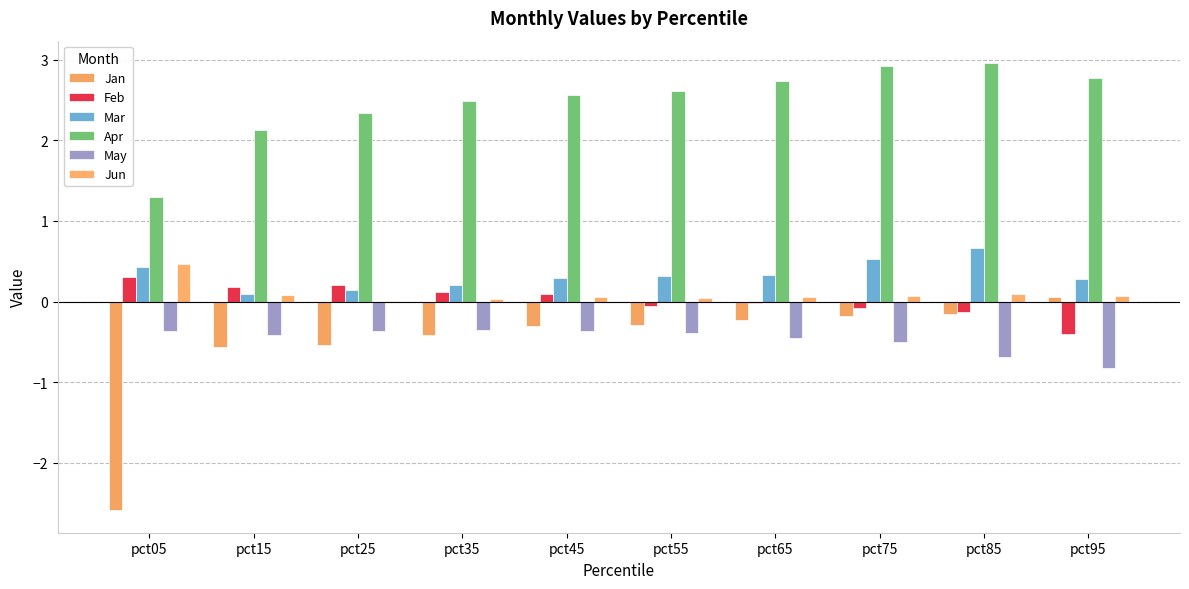

Which series changed the most between pct05 and pct85?

Jan